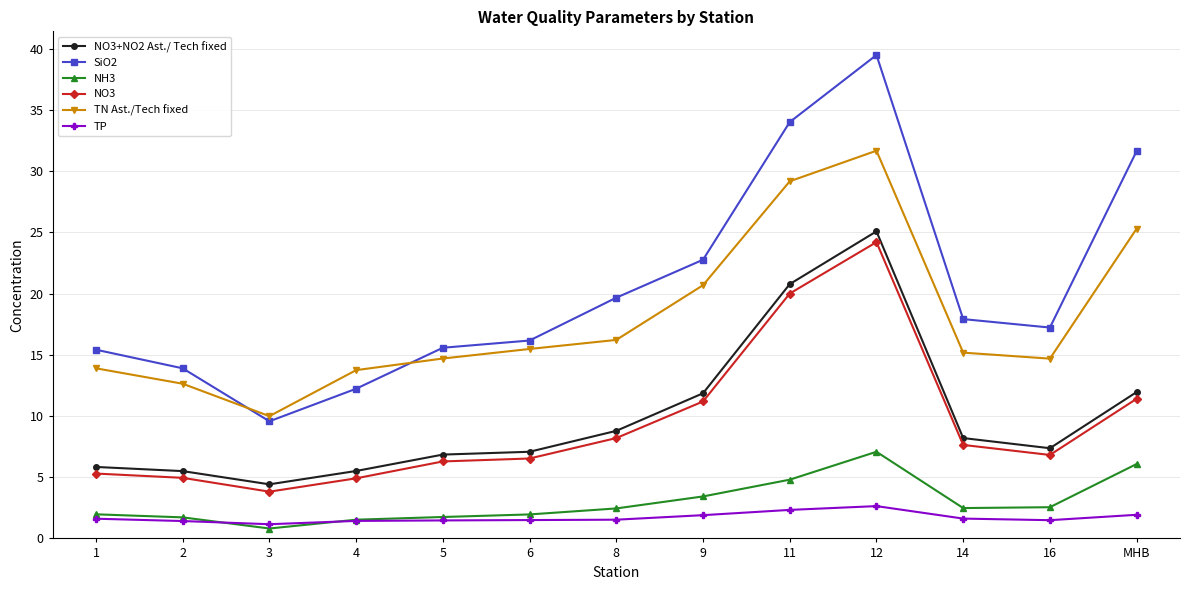

True or false: TN Ast./Tech fixed has more than 0 points higher than both neighbors.

True